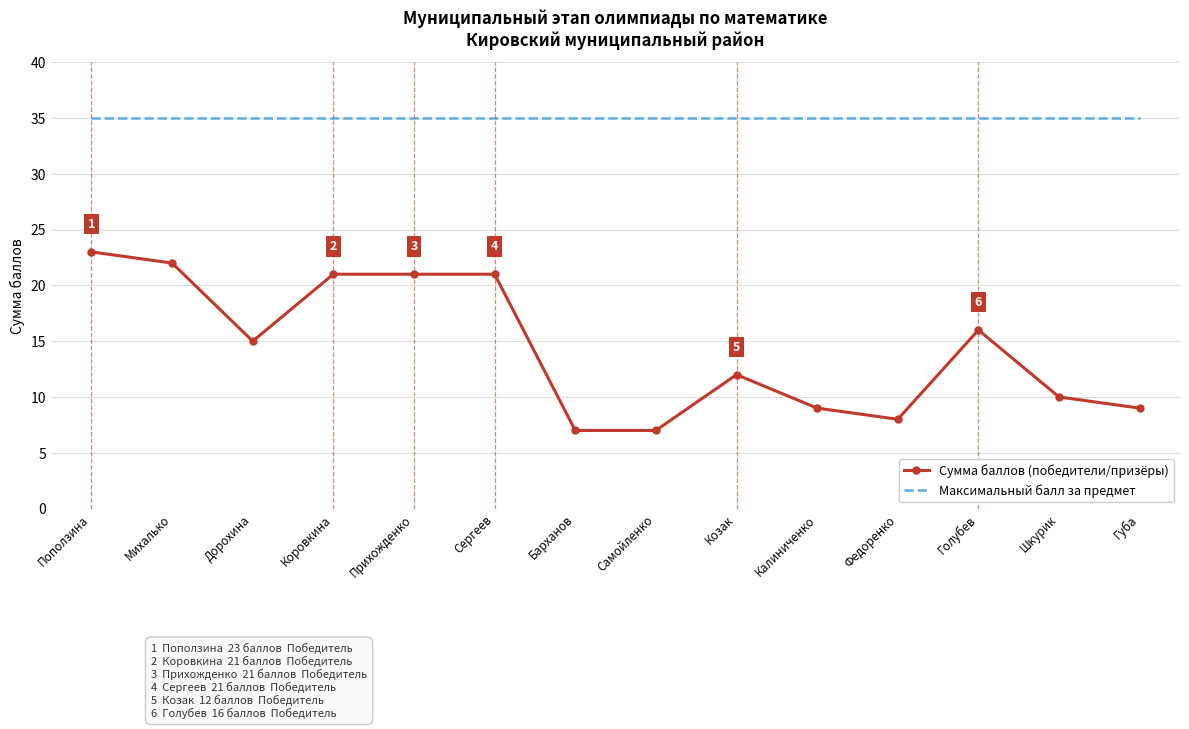

Rank the series at Козак from lowest to highest value.

Сумма баллов (победители/призёры), Максимальный балл за предмет